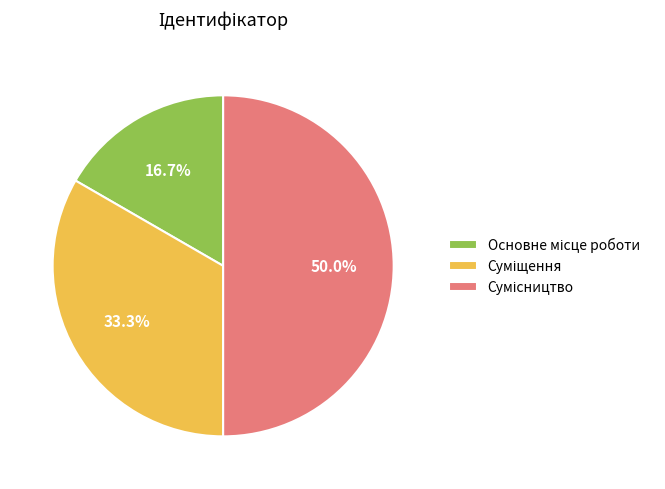

Approximately how many times larger is the value at Суміщення compared to Сумісництво?

0.7